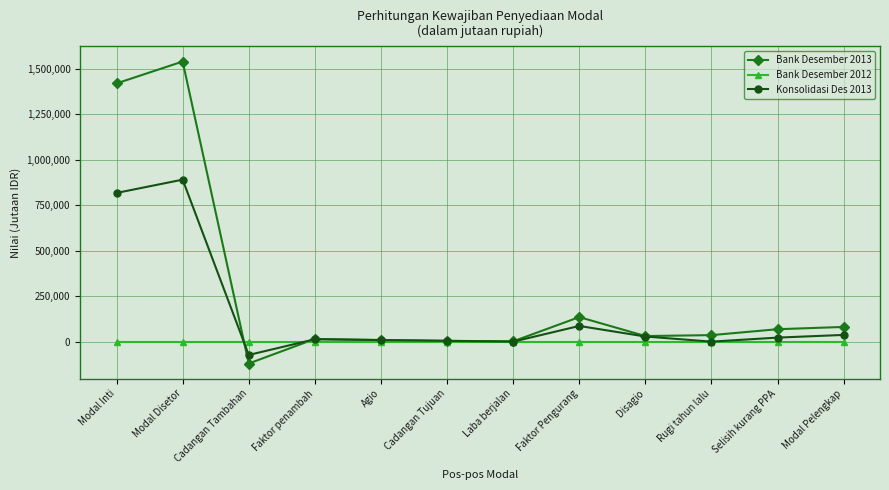

How many series are shown in this chart?

3